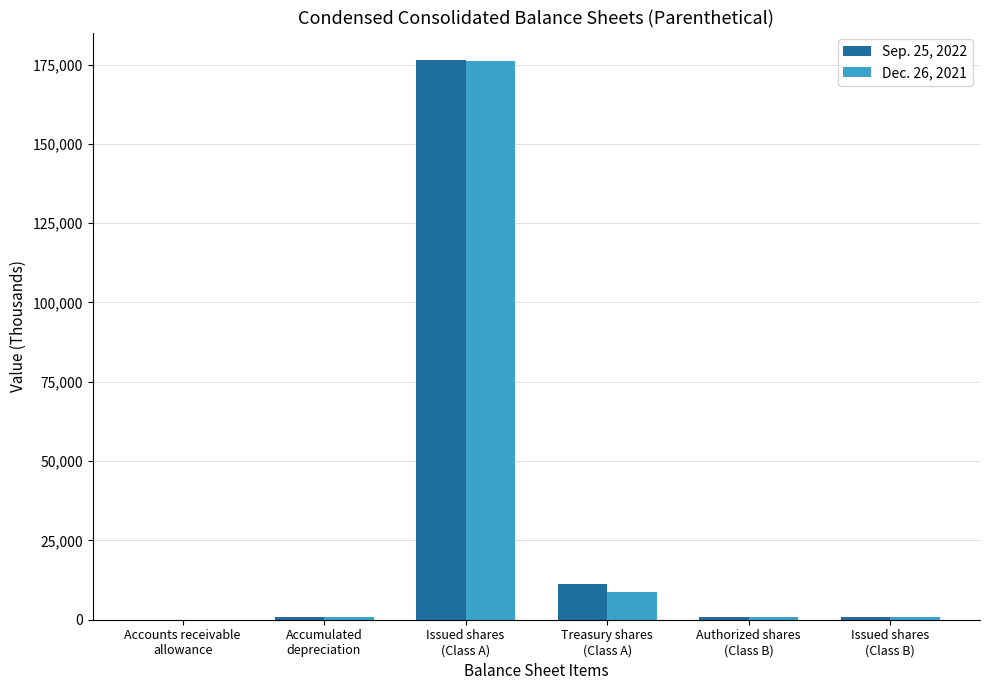

What is the highest value of the Sep. 25, 2022 series?

176286.6